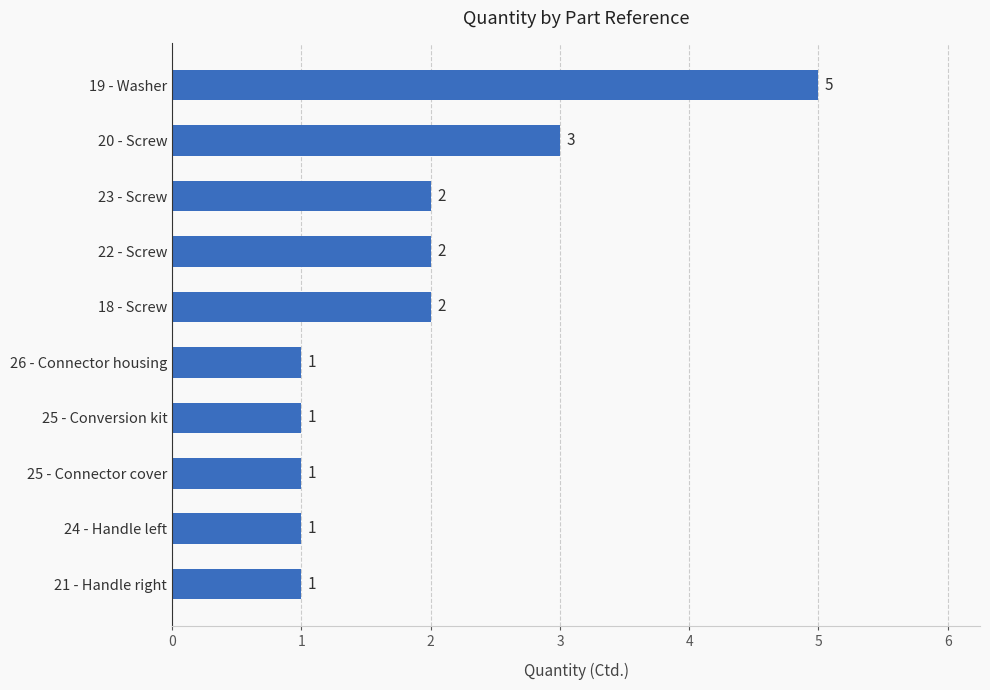

Is it true that the value at 23 - Screw is 2?

True